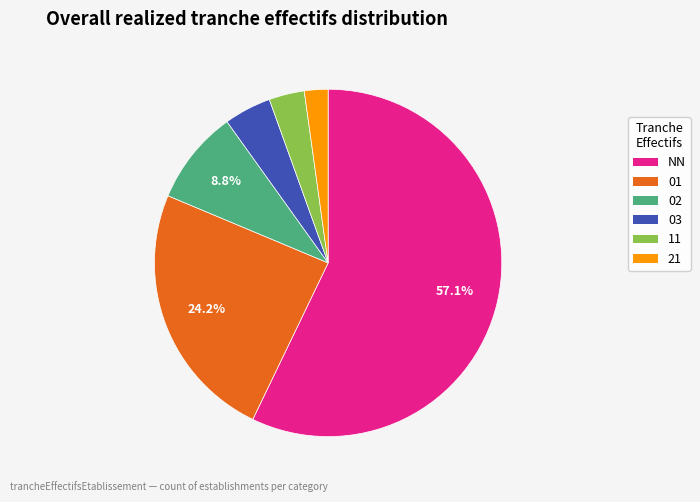

Is the sum of 01 and 11 greater than half?

No